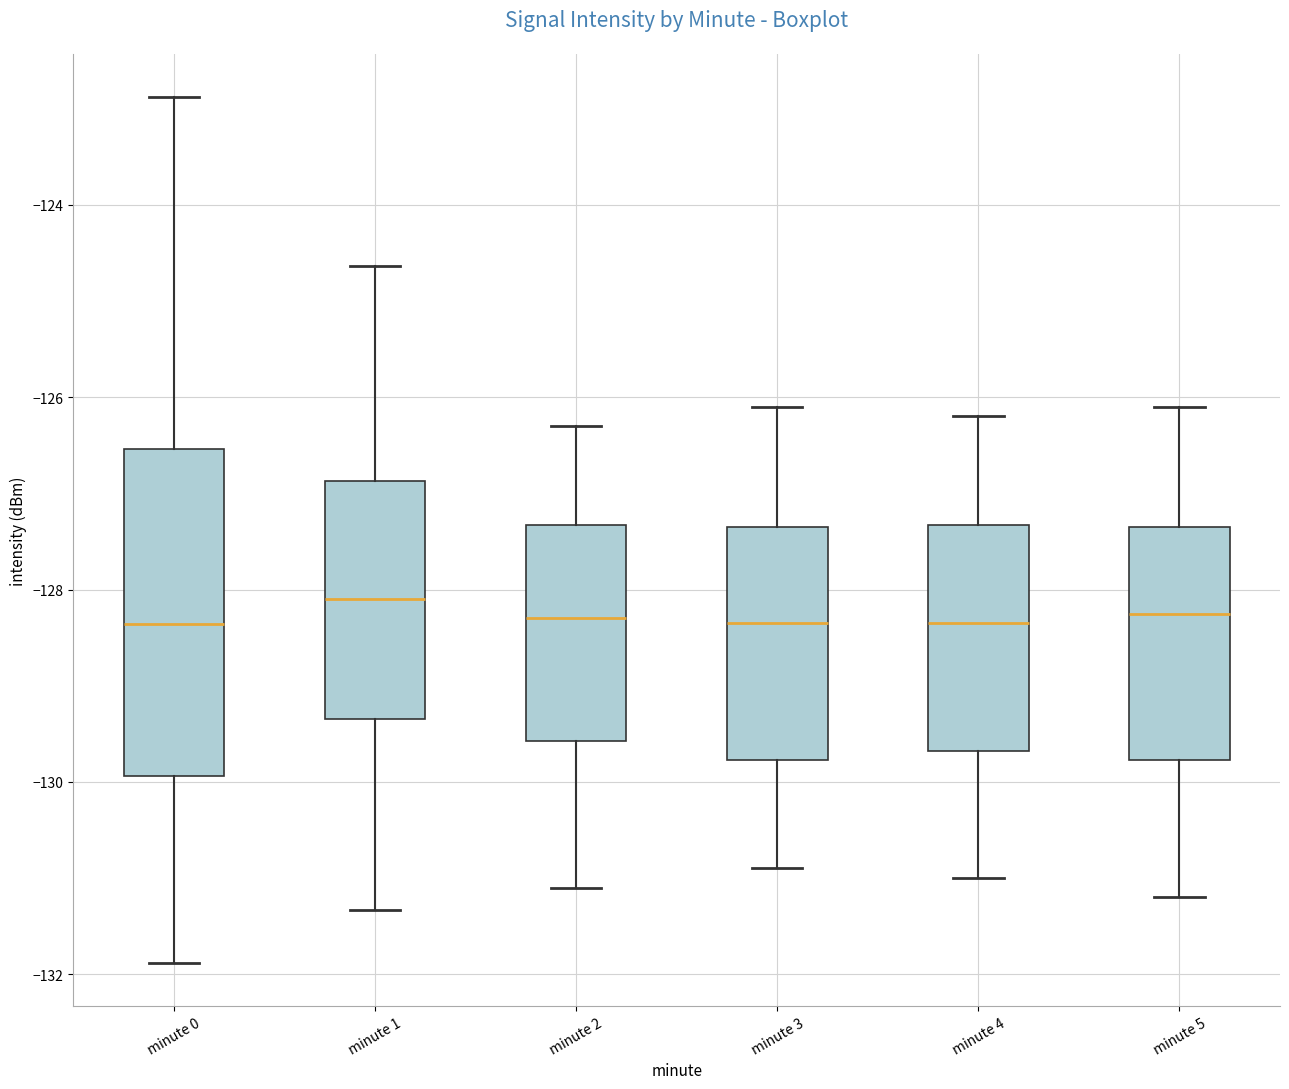

Where is the lower edge of the box for minute 1 on the y-axis? The values are not printed on the chart, so give them approximately, as read against the axis.

-129.4